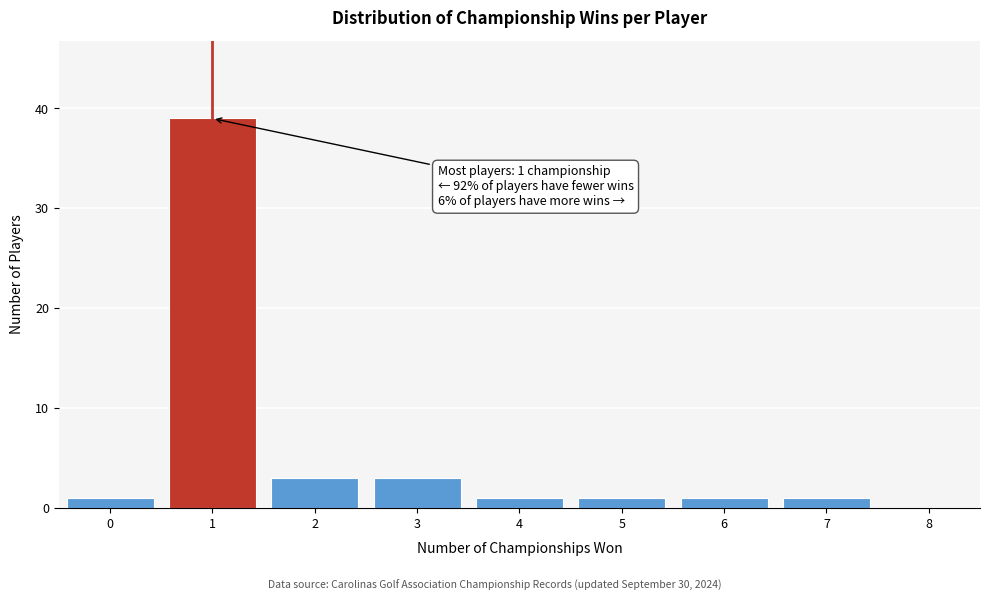

Reading left to right, extract all data points from this chart.

0=1	1=39	2=3	3=3	4=1	5=1	6=1	7=1	8=0